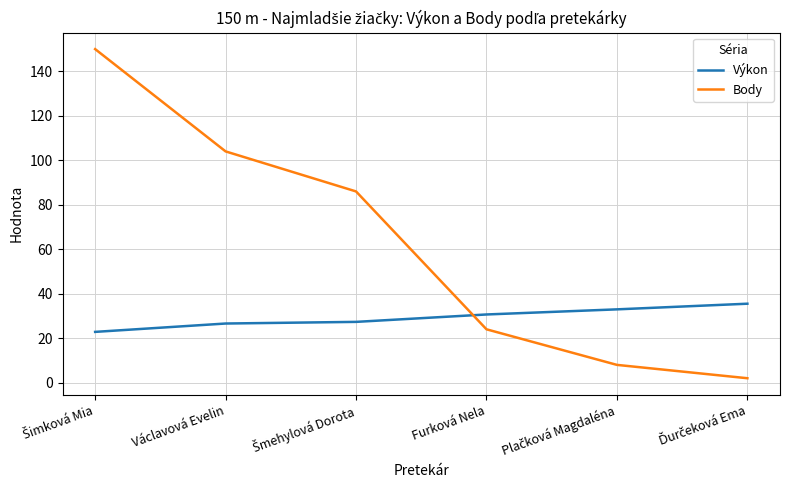

What is the maximum value shown in the chart?

150.0